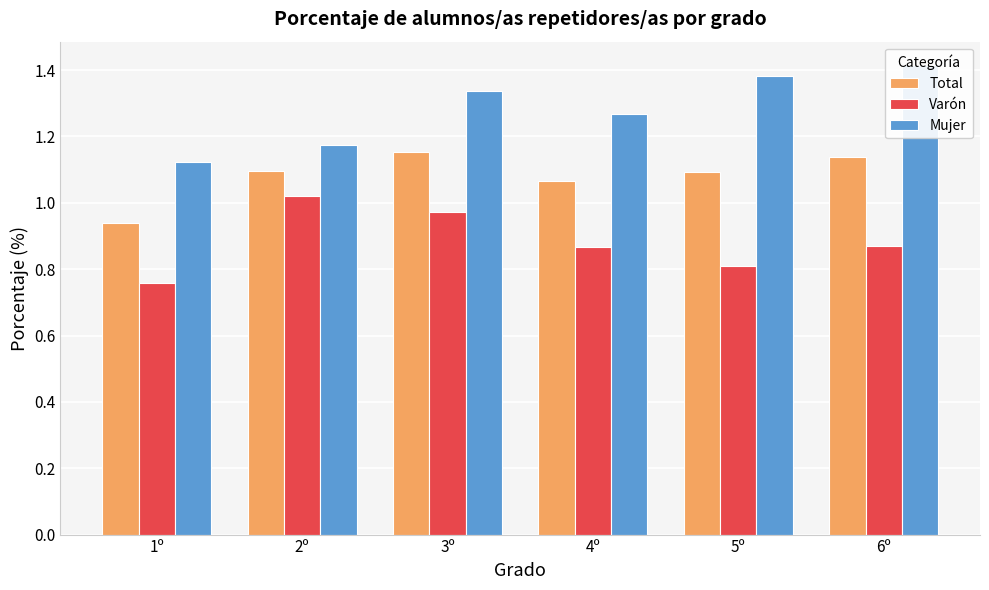

How many groups of bars are there?

6